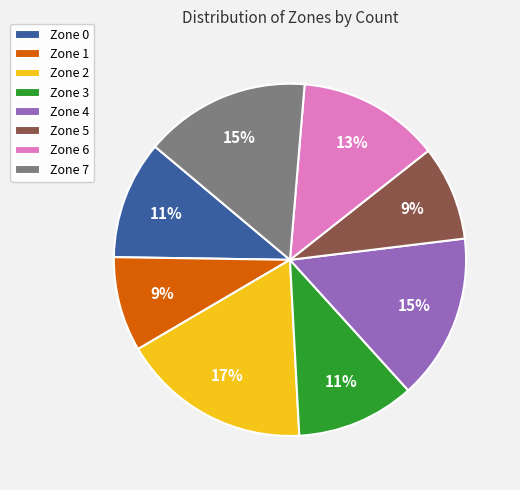

Which category has the biggest portion of the pie?

Zone 2